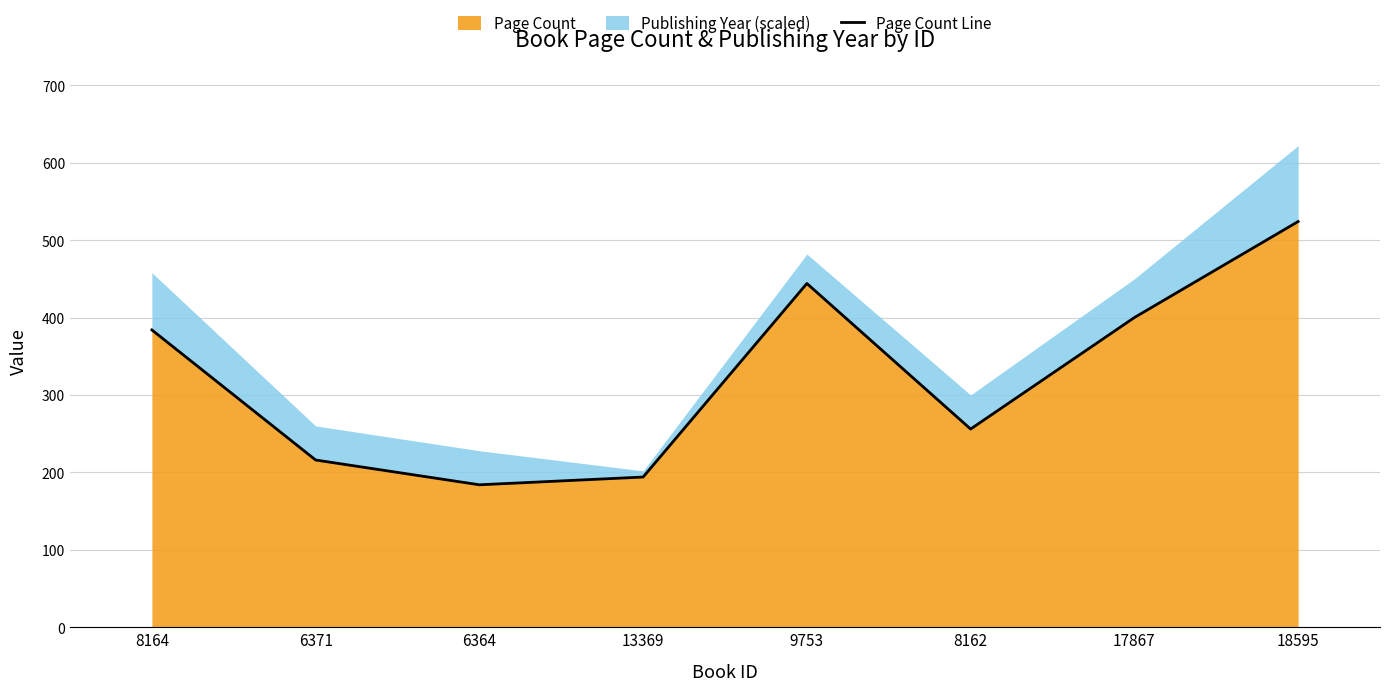

What is the value of the 8th point from the left?

524